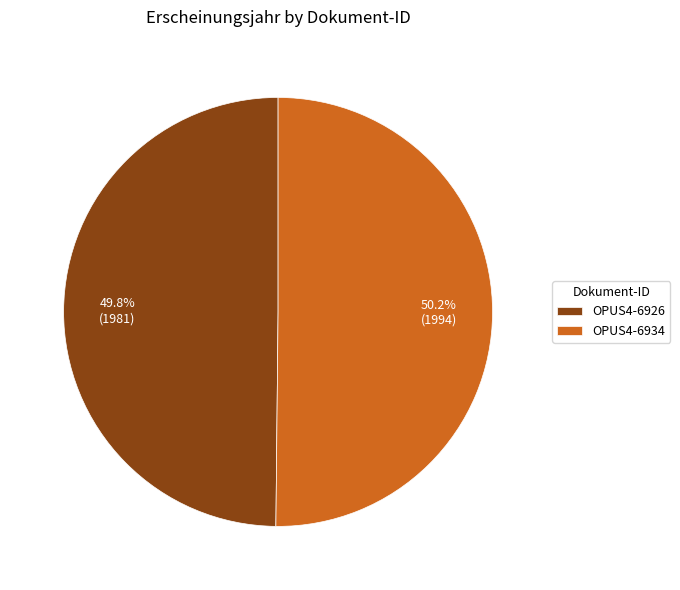

Does any single category account for the majority?

Yes